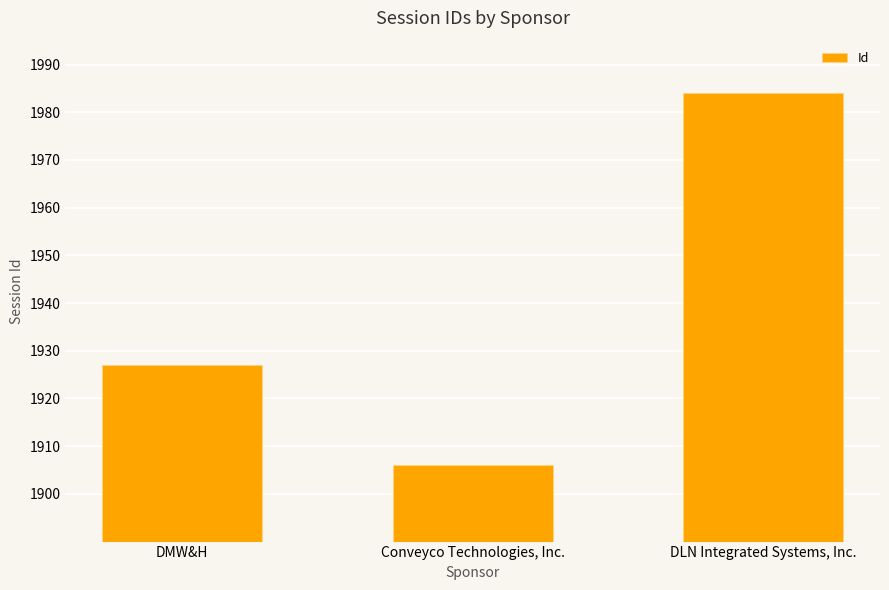

Rank the categories by value from lowest to highest.

Conveyco Technologies, Inc., DMW&H, DLN Integrated Systems, Inc.